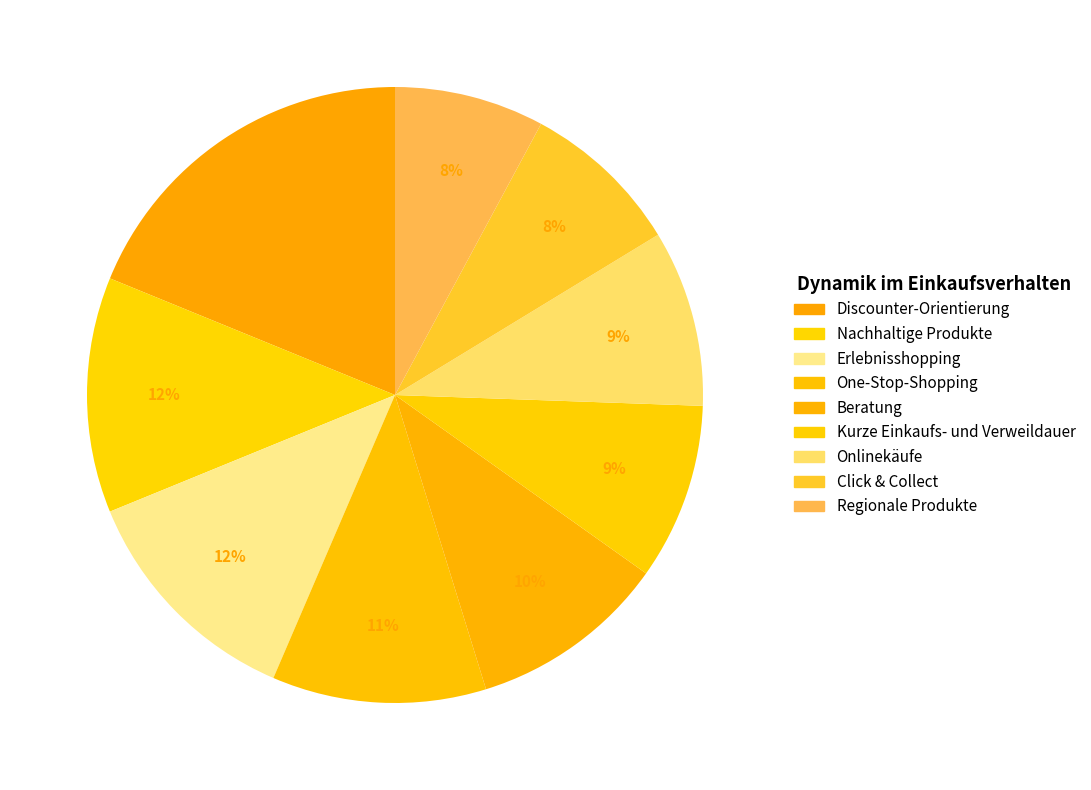

Does Erlebnisshopping represent more than half of the total?

No